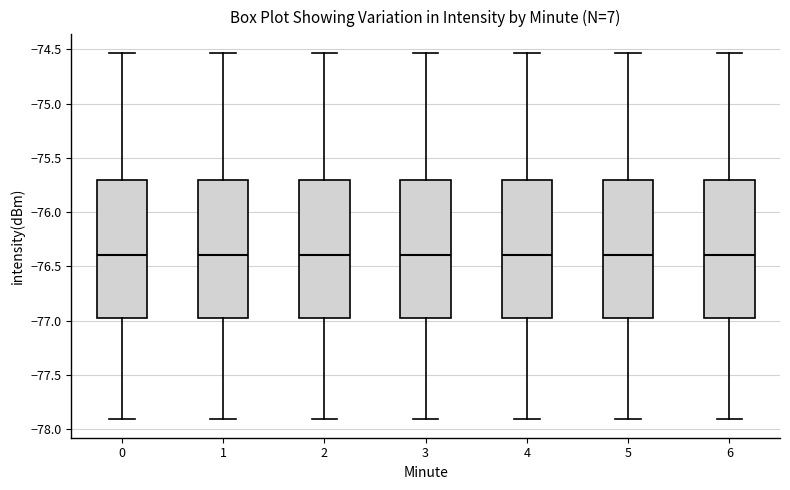

Where is the upper edge of the box at x = 0 on the y-axis? The values are not printed on the chart, so give them approximately, as read against the axis.

-75.70